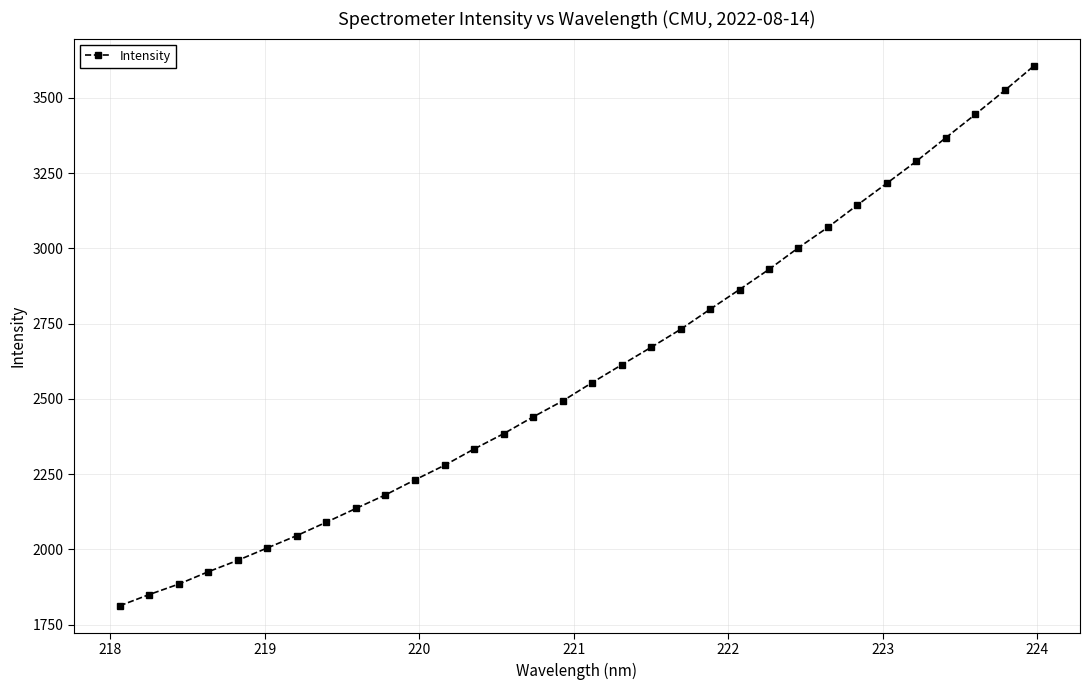

What is the maximum value shown in the chart?

3607.2